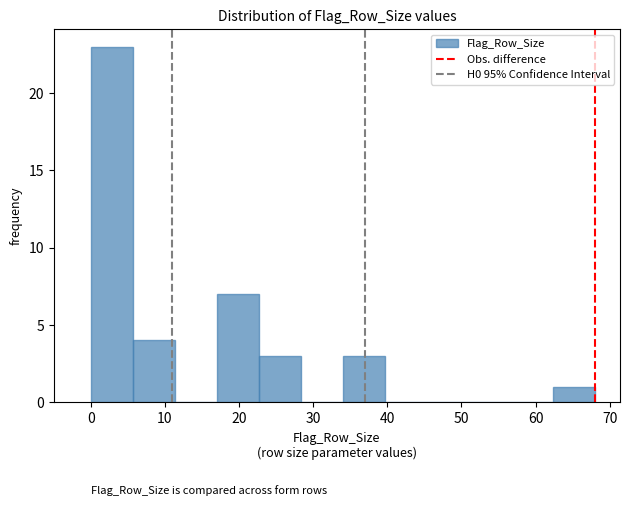

Reading left to right, list every bar in this chart as the range it spans on the x-axis followed by its height. Neither the bar edges nor the heights are printed on the chart, so give them approximately, as read against the axes.

0 to 6: 23
6 to 11: 4
11 to 17: 0
17 to 23: 7
23 to 28: 3
28 to 34: 0
34 to 40: 3
40 to 45: 0
45 to 51: 0
51 to 57: 0
57 to 62: 0
62 to 68: 1